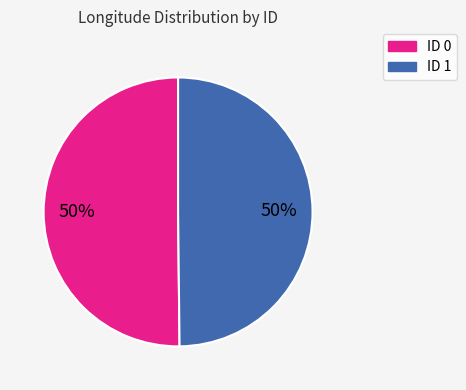

To the nearest percent, what portion does ID 0 represent?

50%